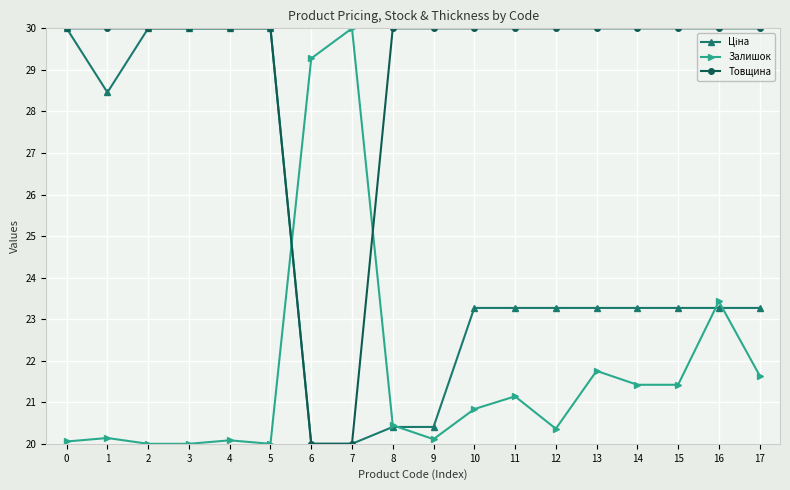

How many distinct data groups are displayed?

3